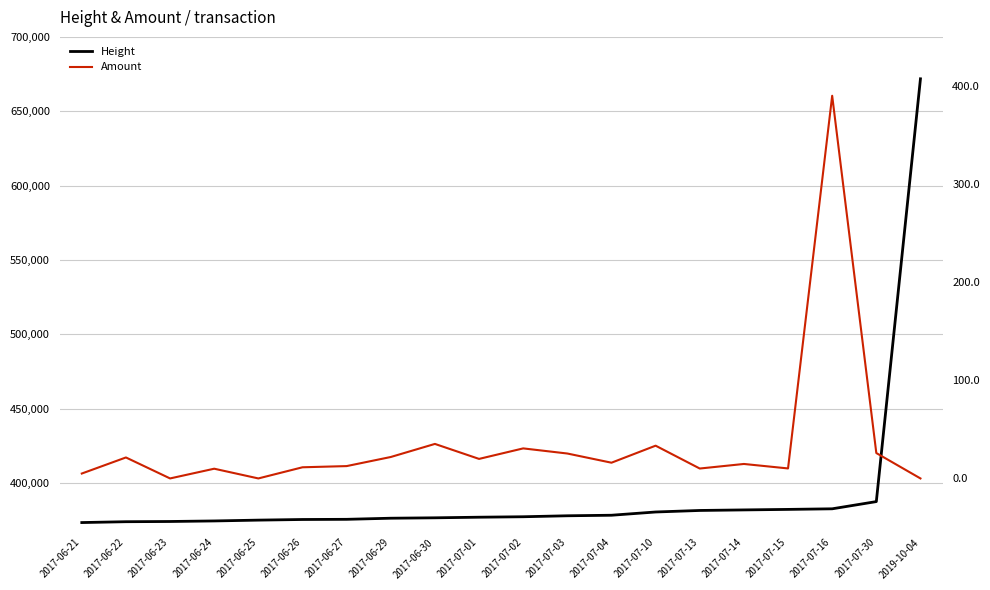

Where is Height nearest to the value 522563?

2017-07-30